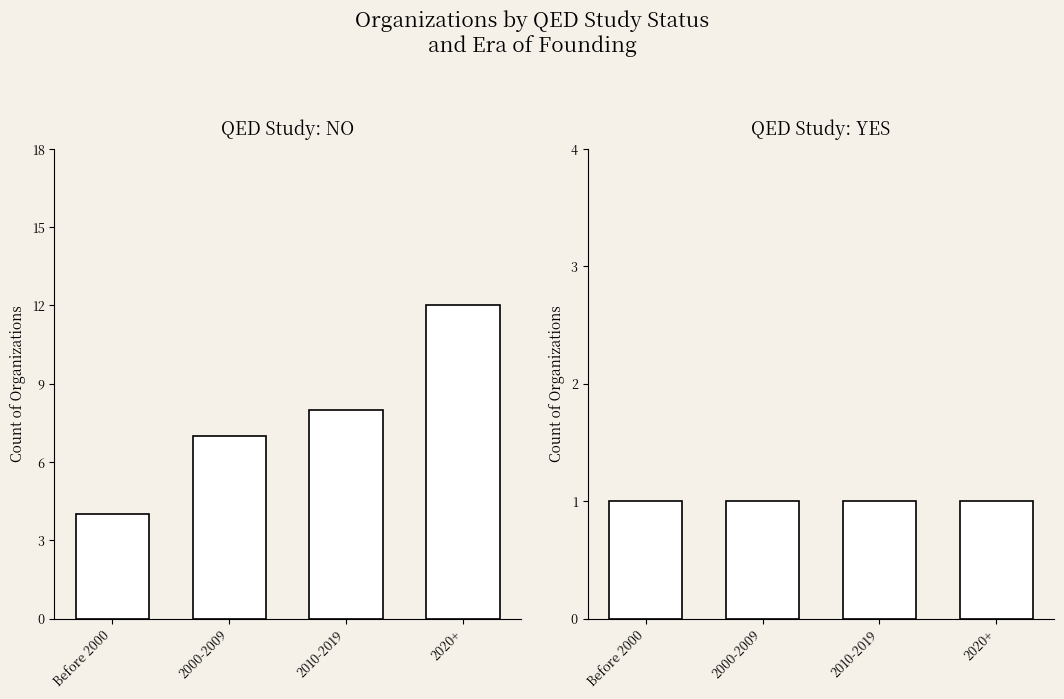

Count the number of data series in this chart.

2